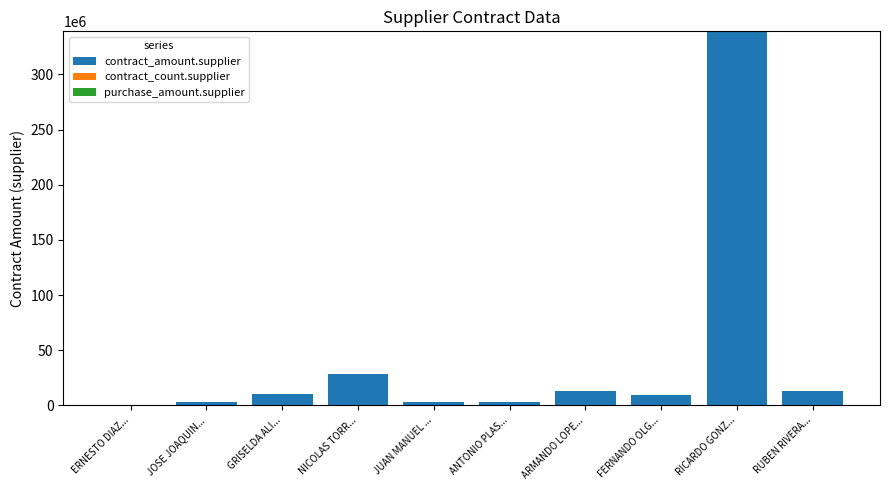

How many distinct data groups are displayed?

2